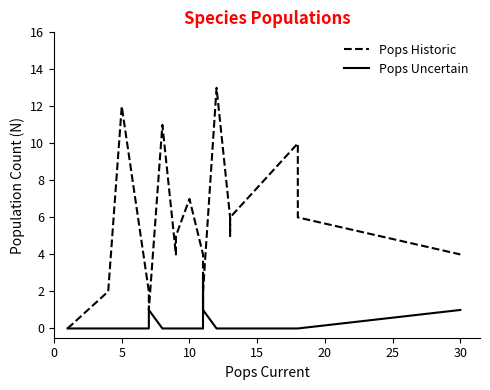

At which label does Pops Uncertain reach its peak?

11